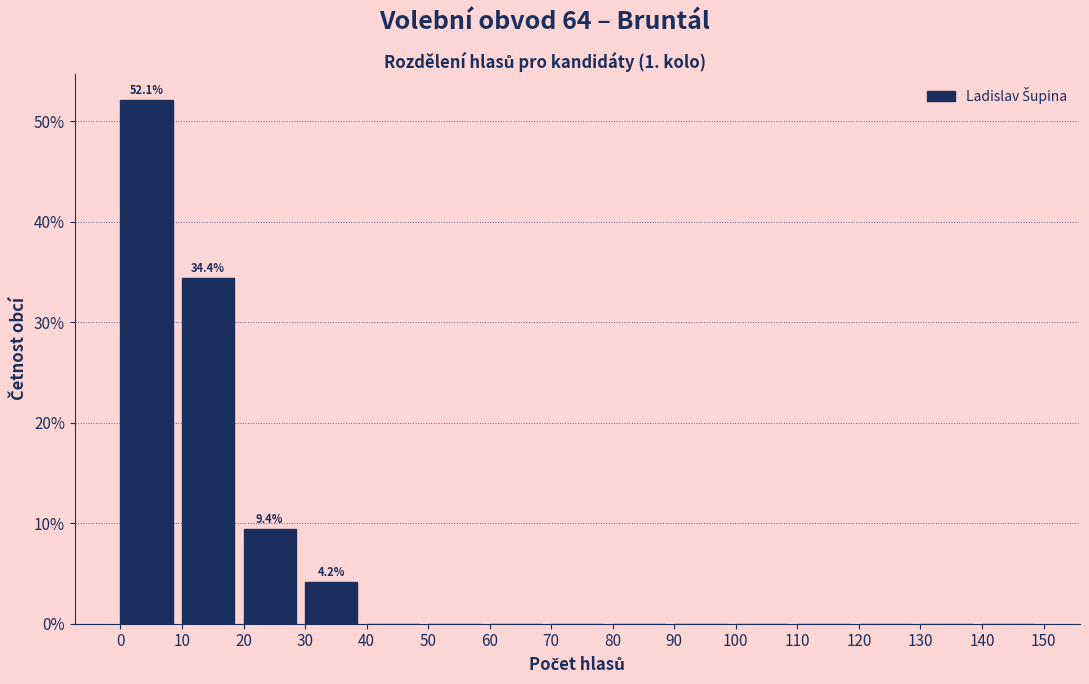

Which range on the x-axis has the tallest bar?

0 to 10